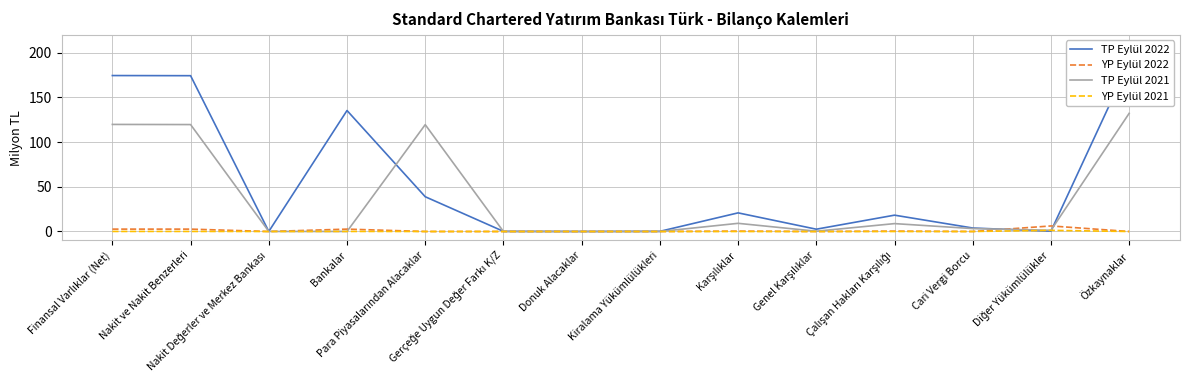

At Özkaynaklar, list the series in order from largest to smallest.

TP Eylül 2022, TP Eylül 2021, YP Eylül 2022, YP Eylül 2021